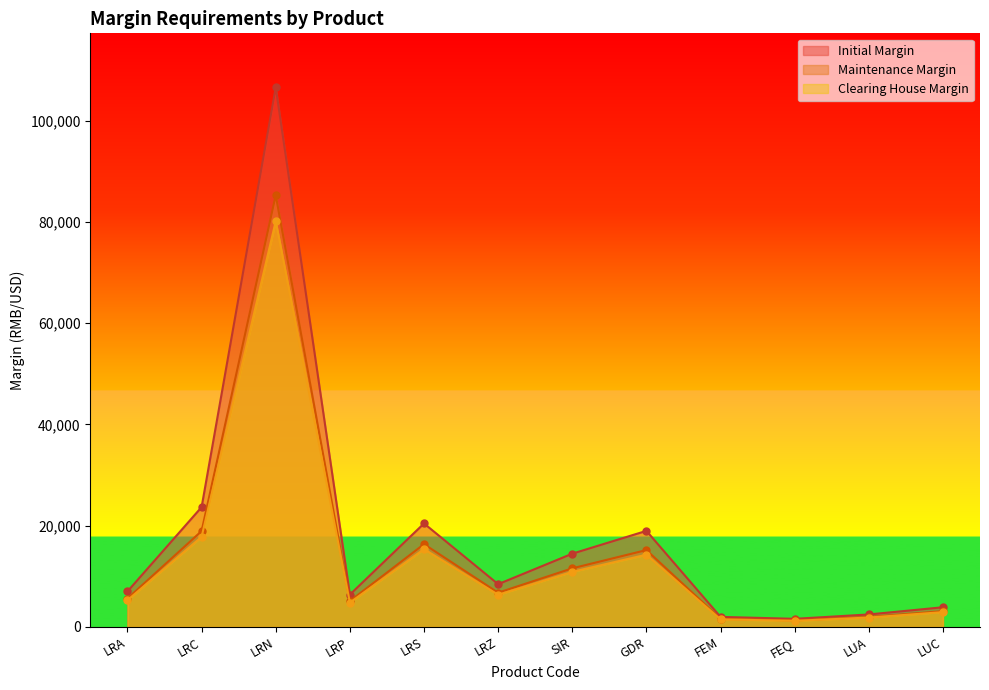

How many lines are shown in the chart?

3